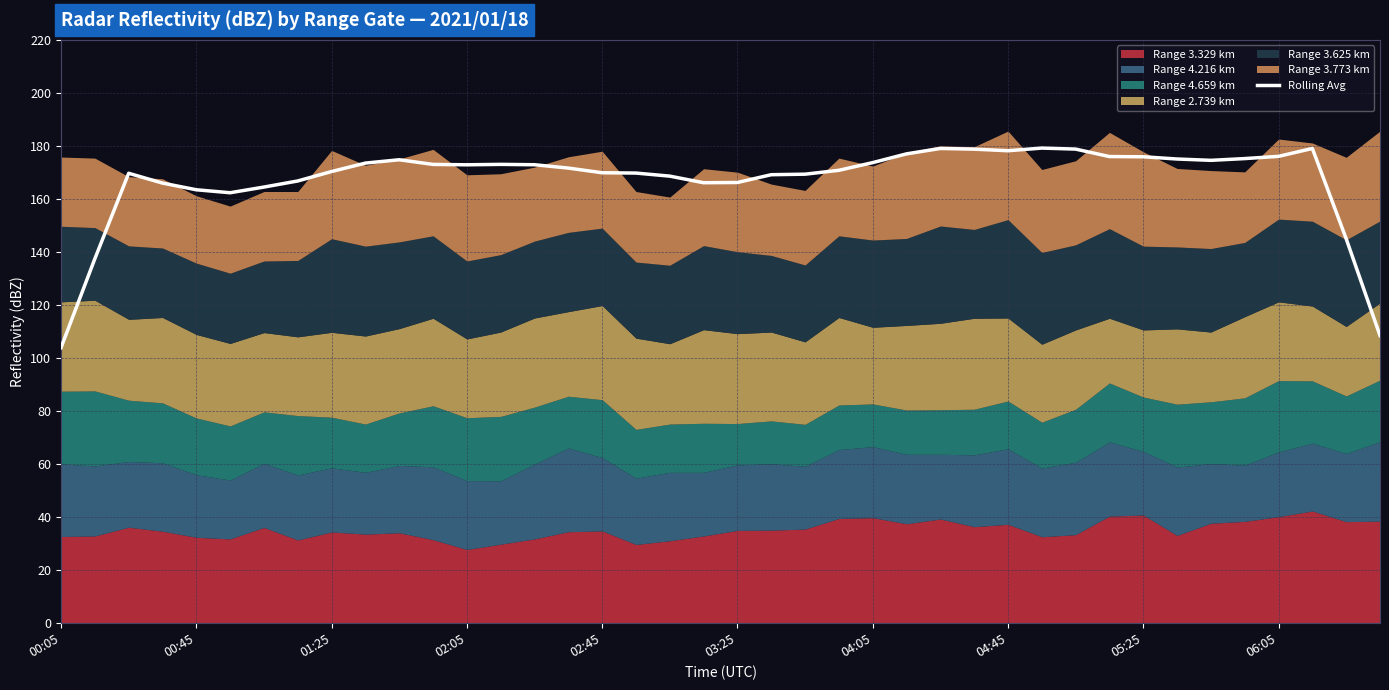

What position from the left is 19?

20